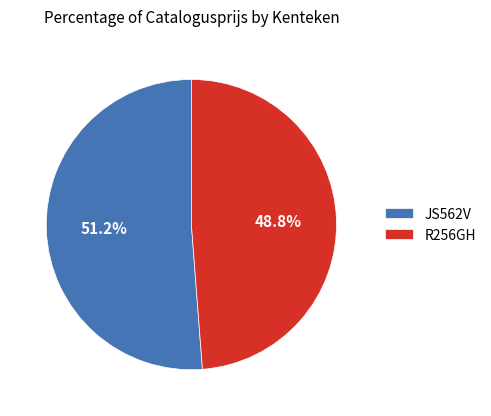

Count the number of slices in the pie.

2